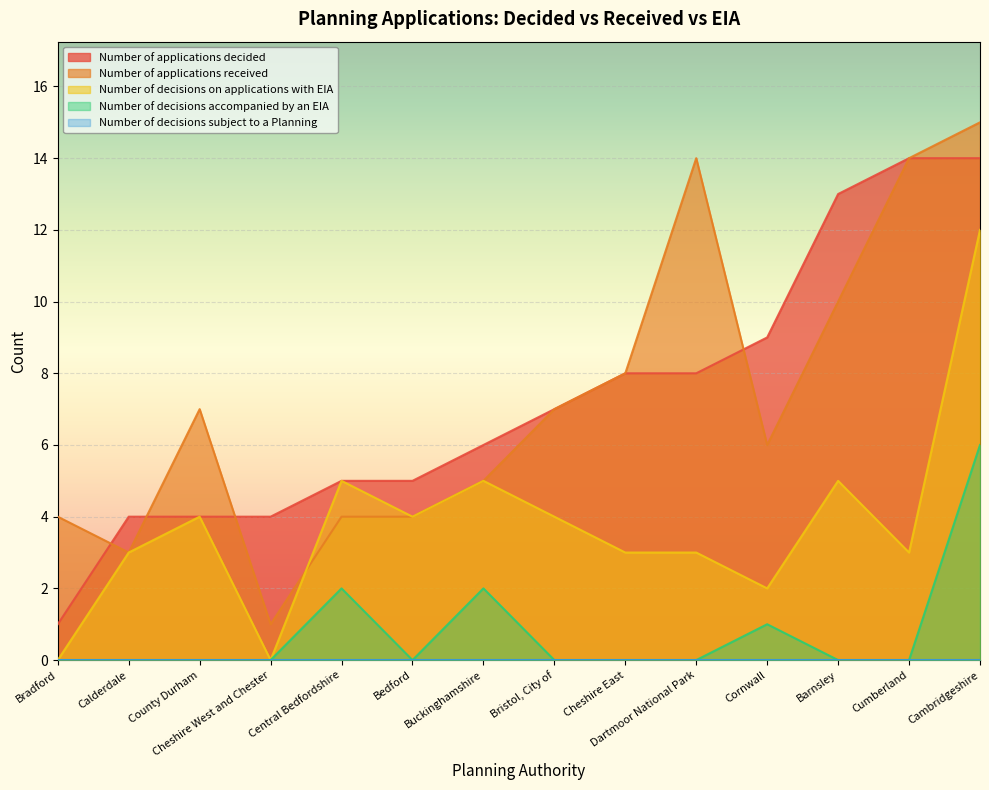

The Number of decisions on applications with EIA series shows 3 at Calderdale. True or false?

True